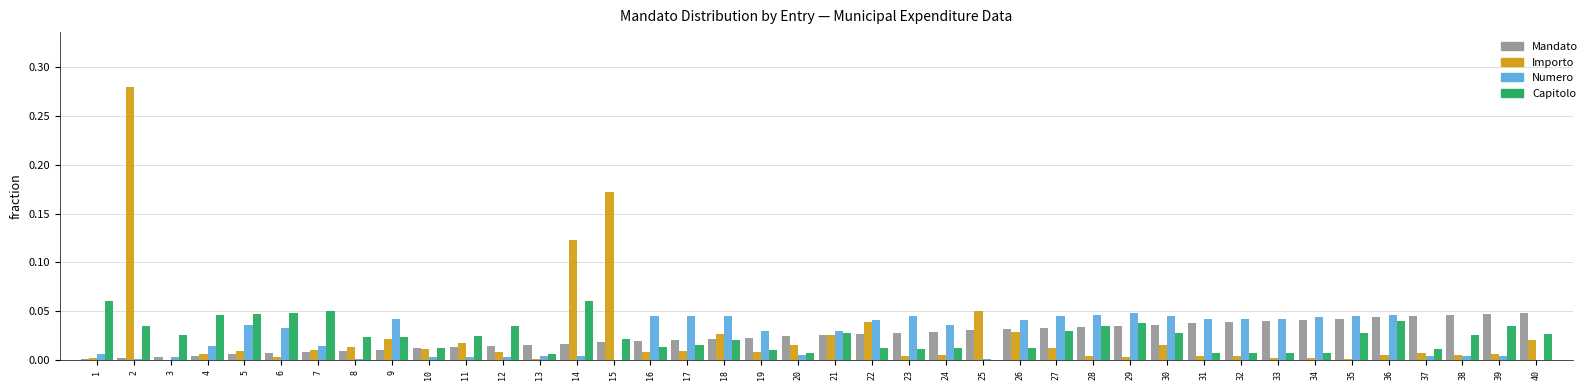

Is the value of Numero at 10 greater than the value of Capitolo at 19?

No